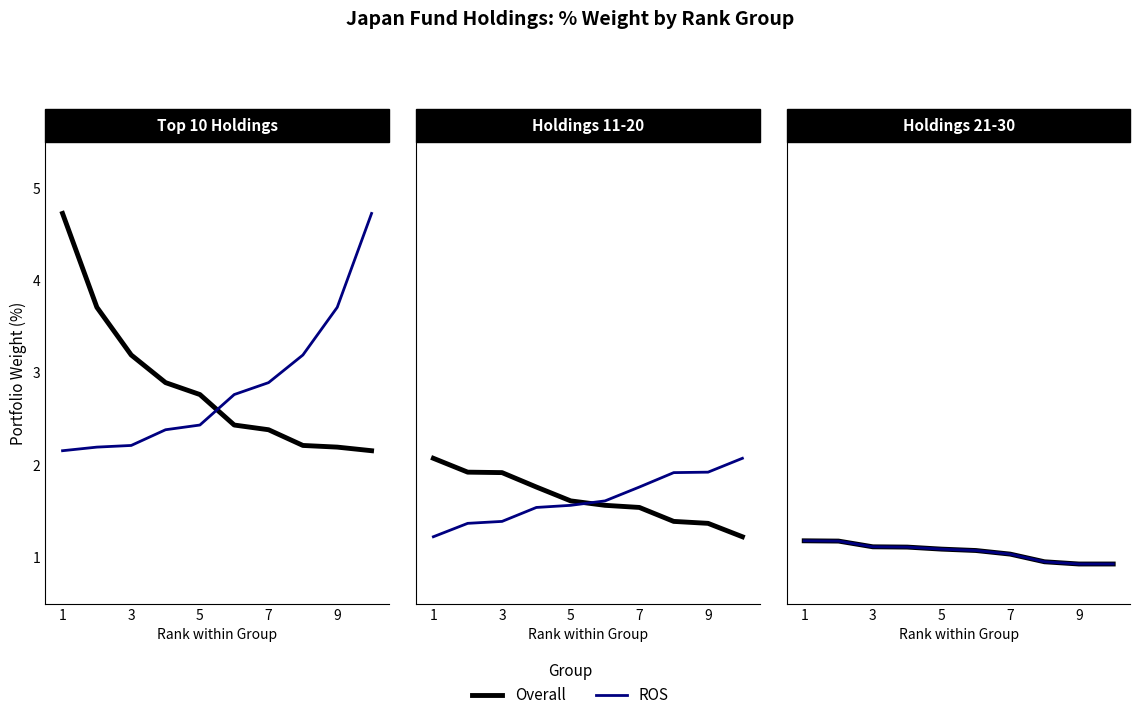

What is the maximum value shown in the chart?

4.7